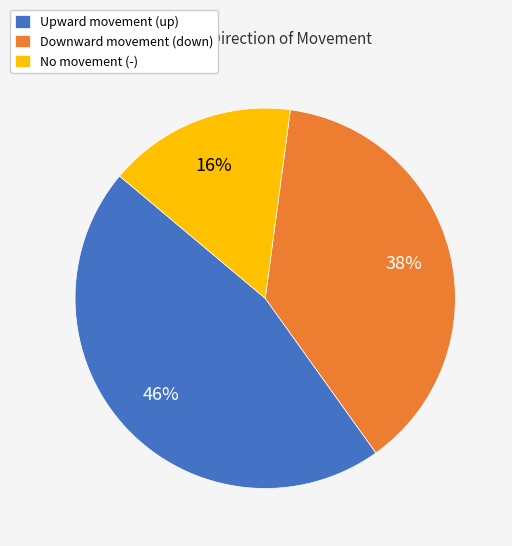

Combined, do Upward movement (up) and Downward movement (down) account for over 50%?

Yes